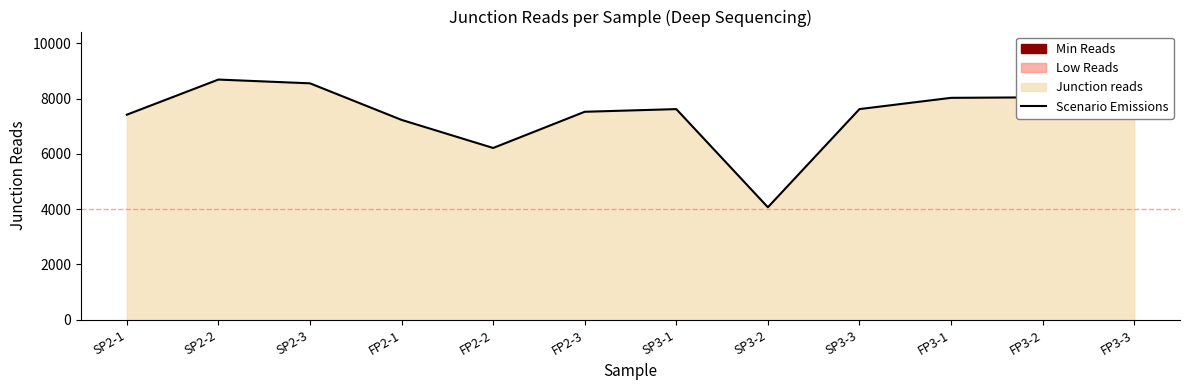

Reading left to right, transcribe all the data shown in this chart.

7415	8686	8550	7227	6211	7521	7617	4066	7618	8025	8044	7636